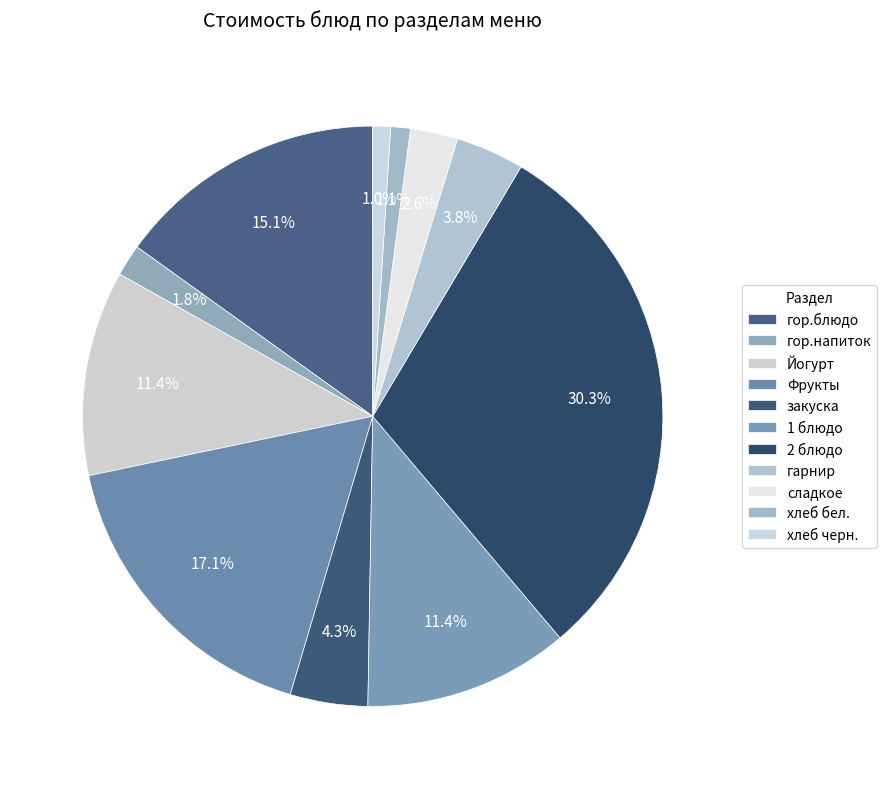

What portion of the pie excludes Фрукты?

82.9%